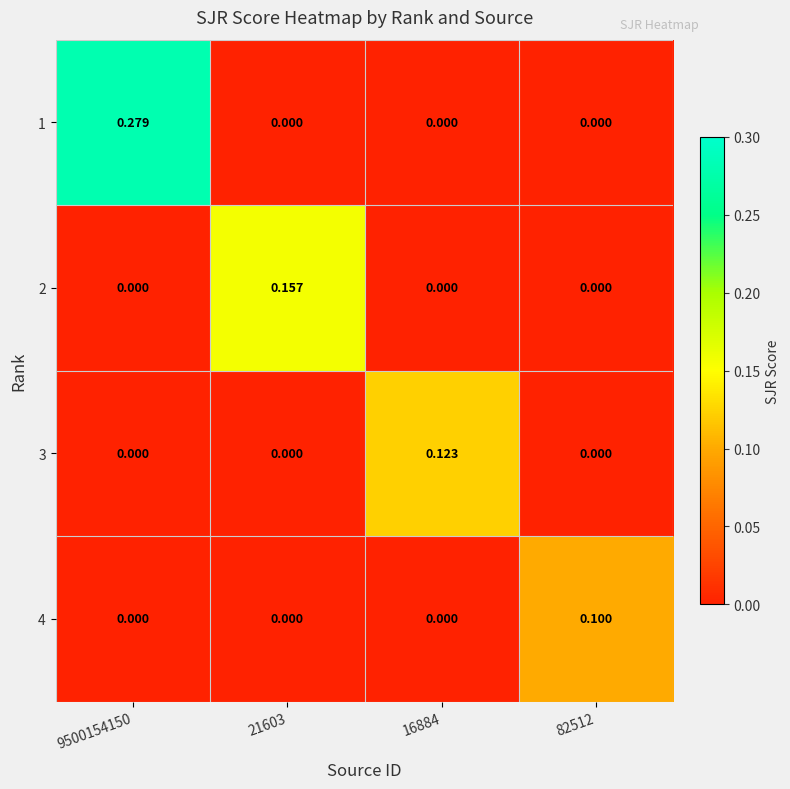

At which category is the sum across all series the highest?

9500154150